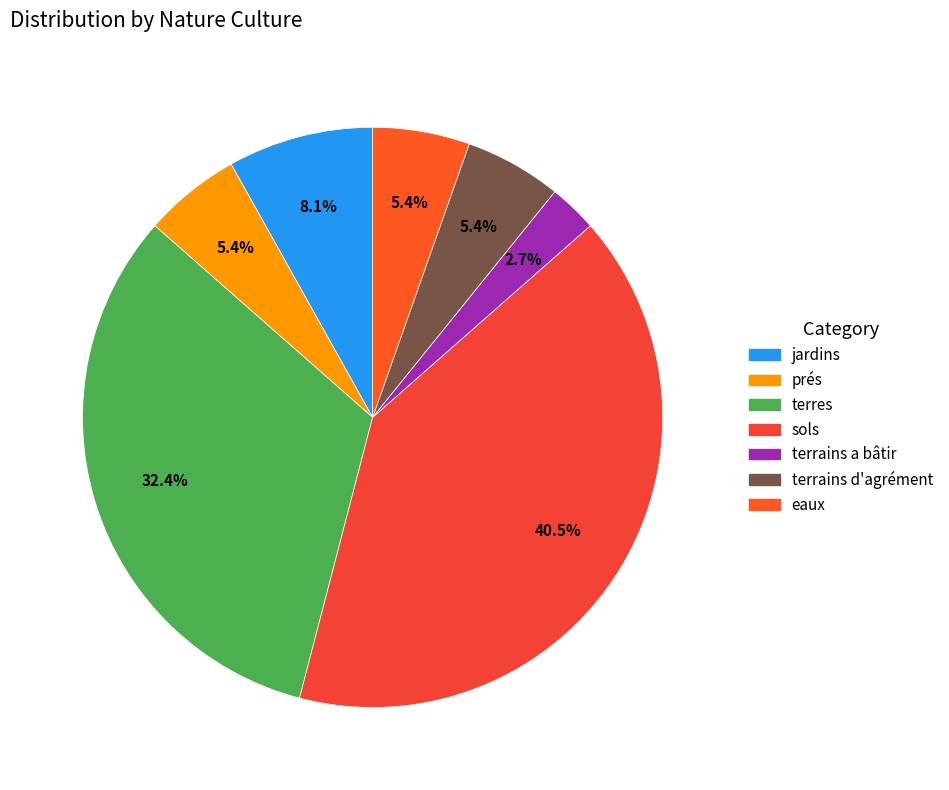

To the nearest percent, what percentage of the pie is eaux?

5%